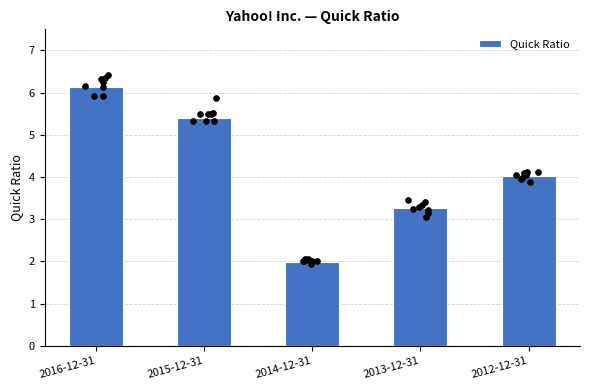

Between 2012-12-31 and 2014-12-31, which is larger?

2012-12-31